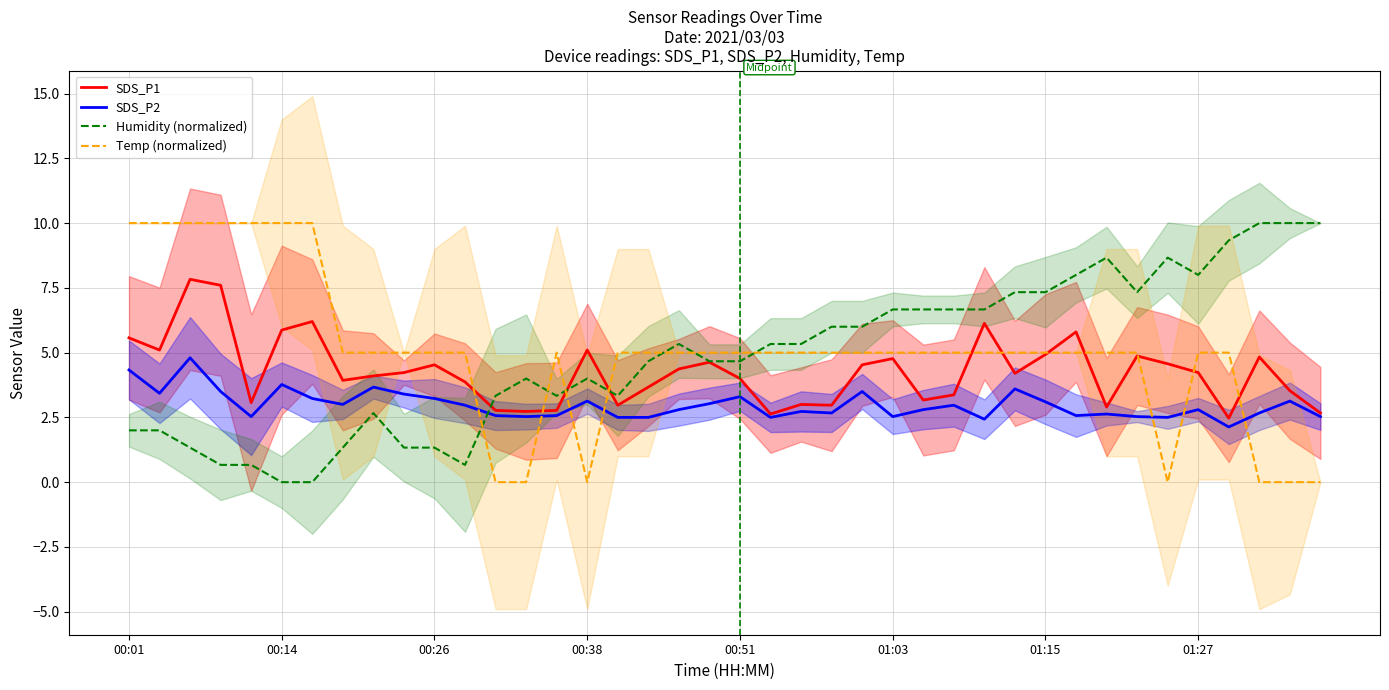

How many values in the Humidity (normalized) series are below 5?

20